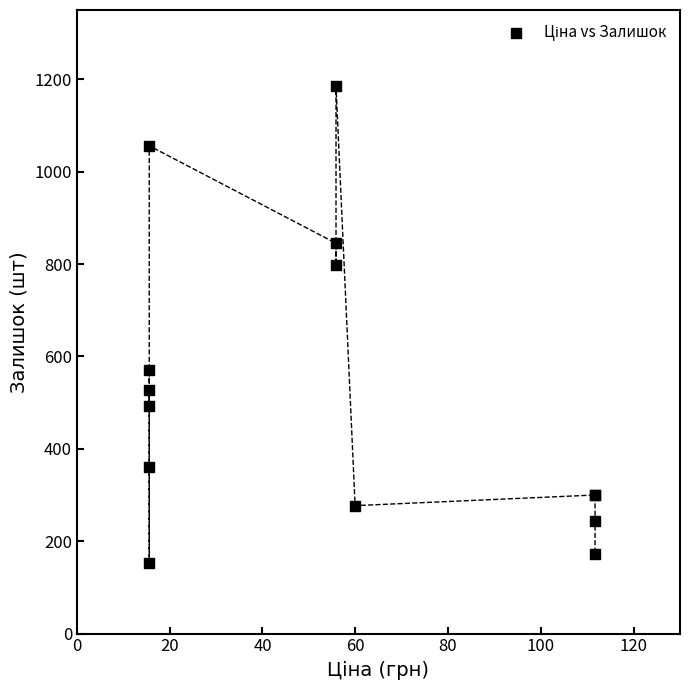

What Y value in the scatter plot is closest to 669?

570